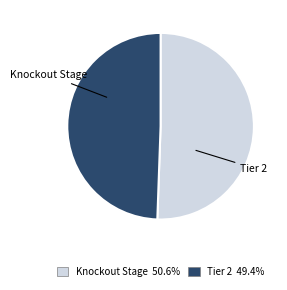

What portion of the pie excludes Knockout Stage?

49.4%